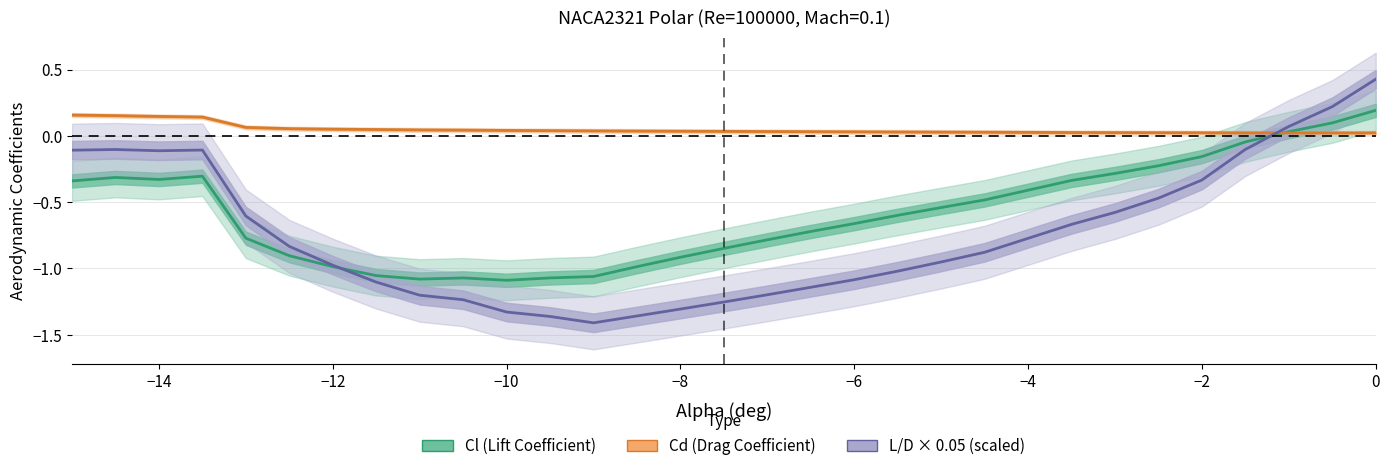

True or false: L/D × 0.05 (Lift-to-Drag, scaled) has more than 0 interior local peaks.

True